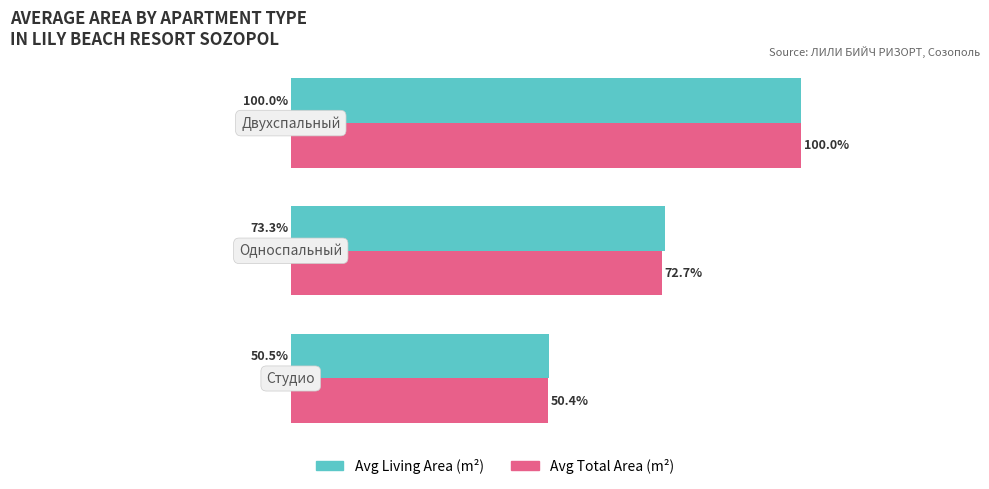

Which series has the largest total across all categories?

Avg Living Area (m²)